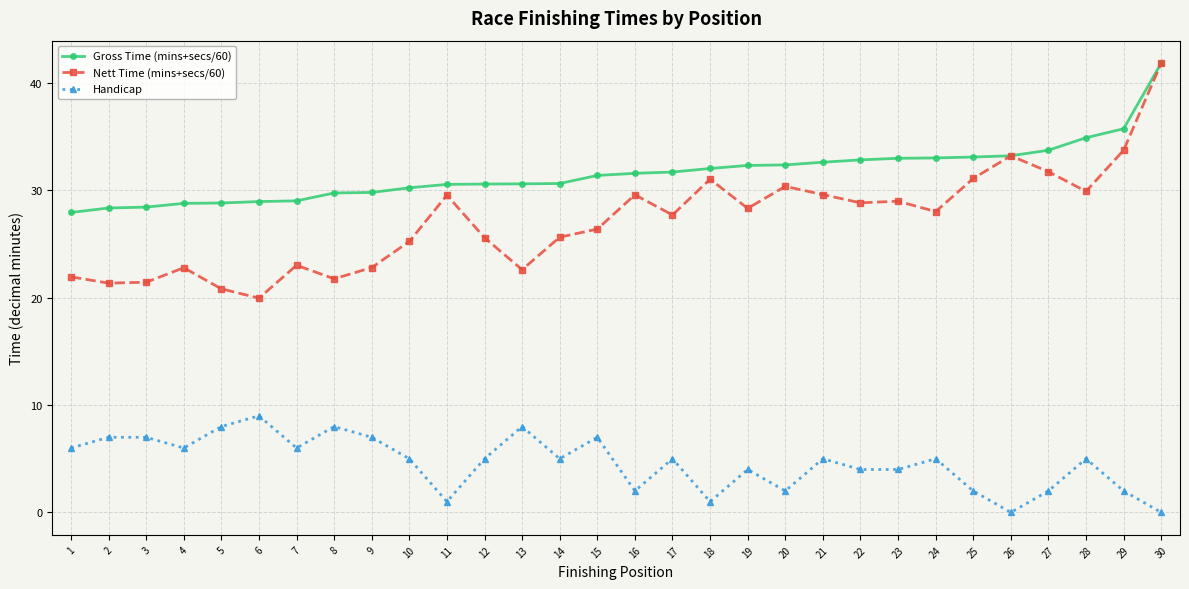

Does the chart have visible grid lines?

Yes